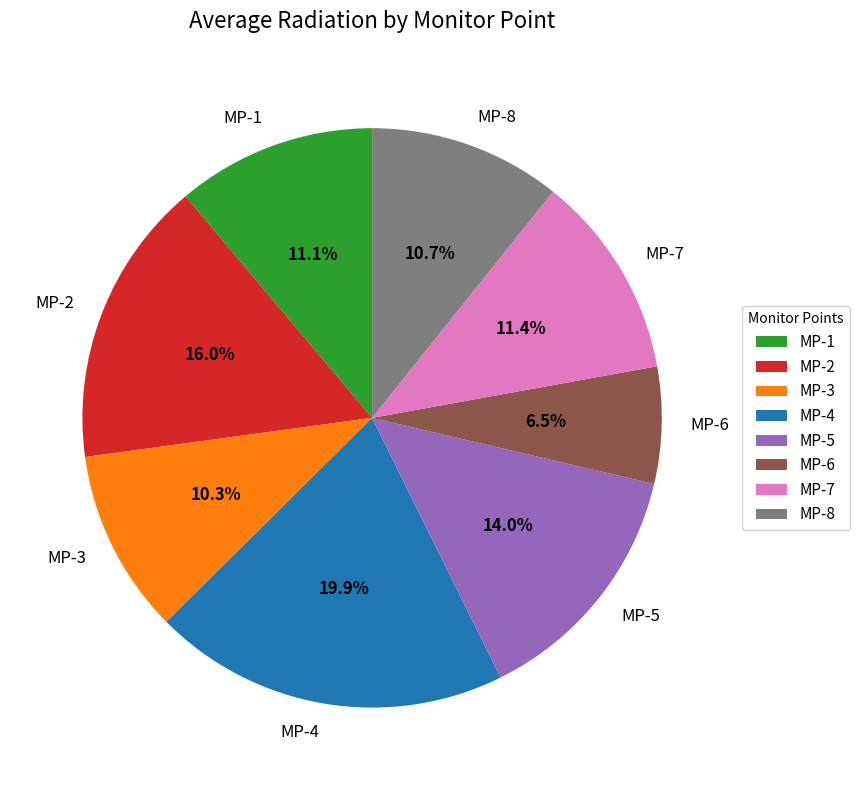

Is it true that MP-2 is 16% of the pie?

True